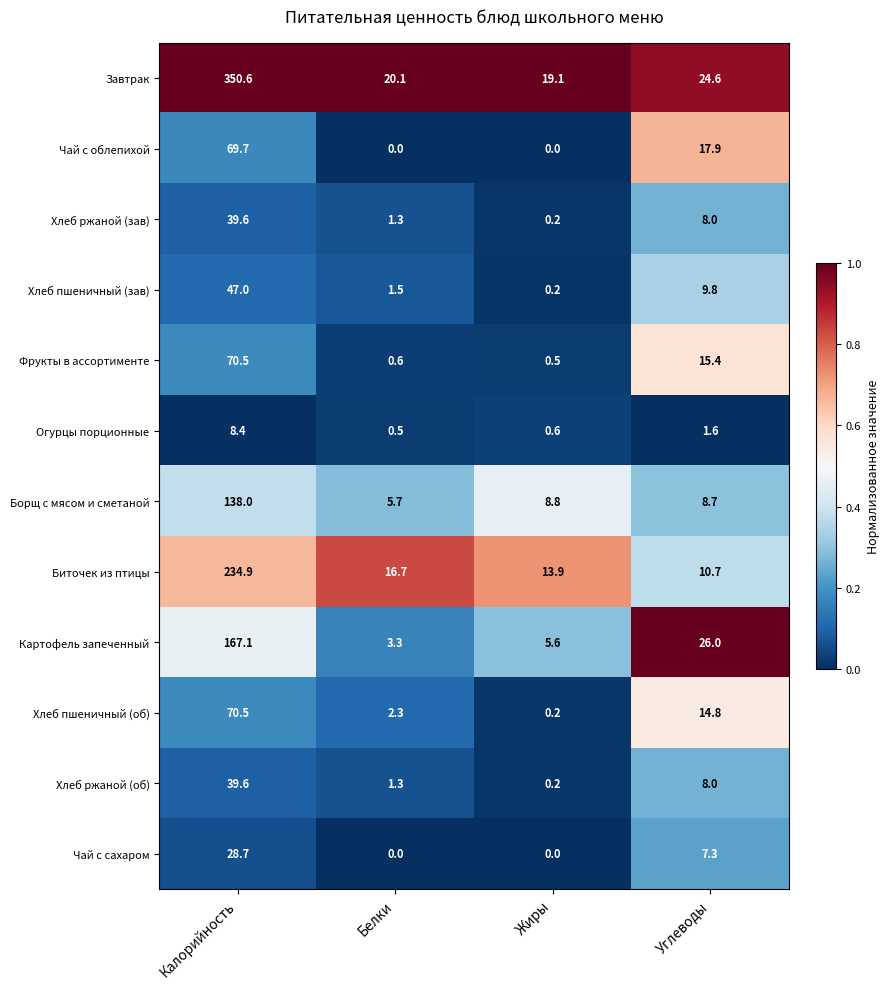

At which category is the sum across all series the highest?

Калорийность